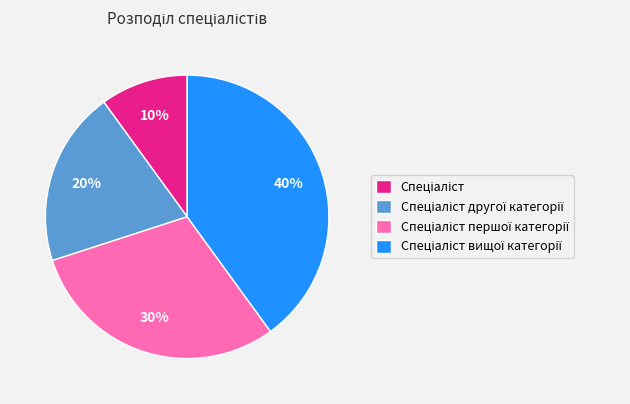

Does any single category account for the majority?

No